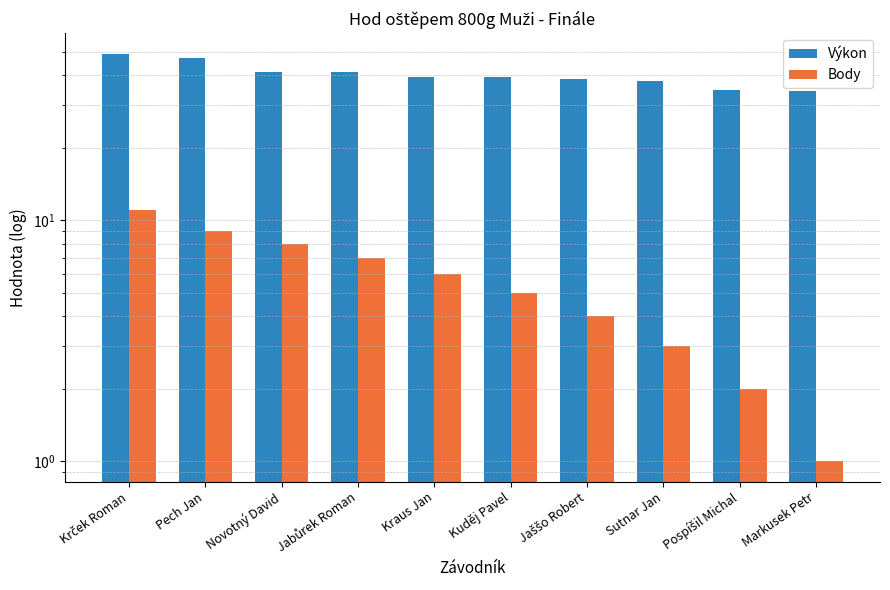

Rank the categories by Výkon value from lowest to highest.

Markusek Petr, Pospíšil Michal, Sutnar Jan, Jaššo Robert, Kuděj Pavel, Kraus Jan, Jabůrek Roman, Novotný David, Pech Jan, Krček Roman